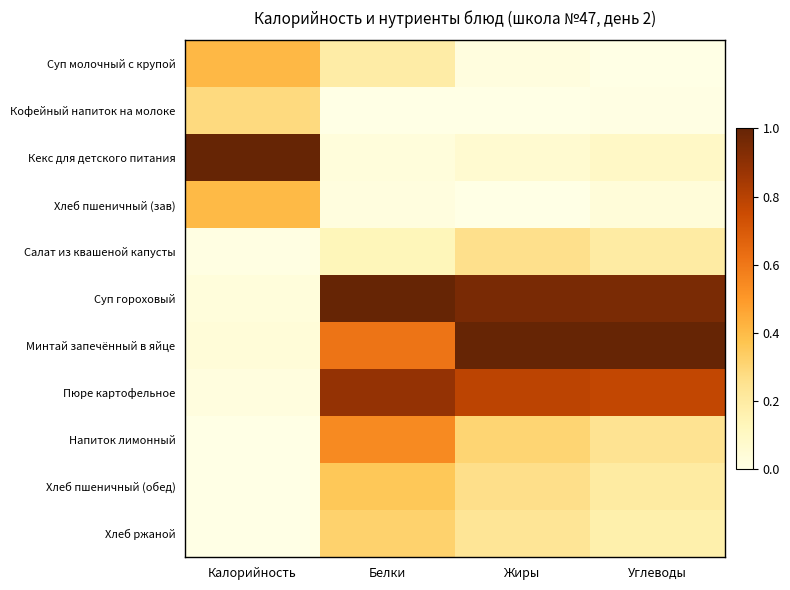

At how many categories does at least one series exceed 0?

4